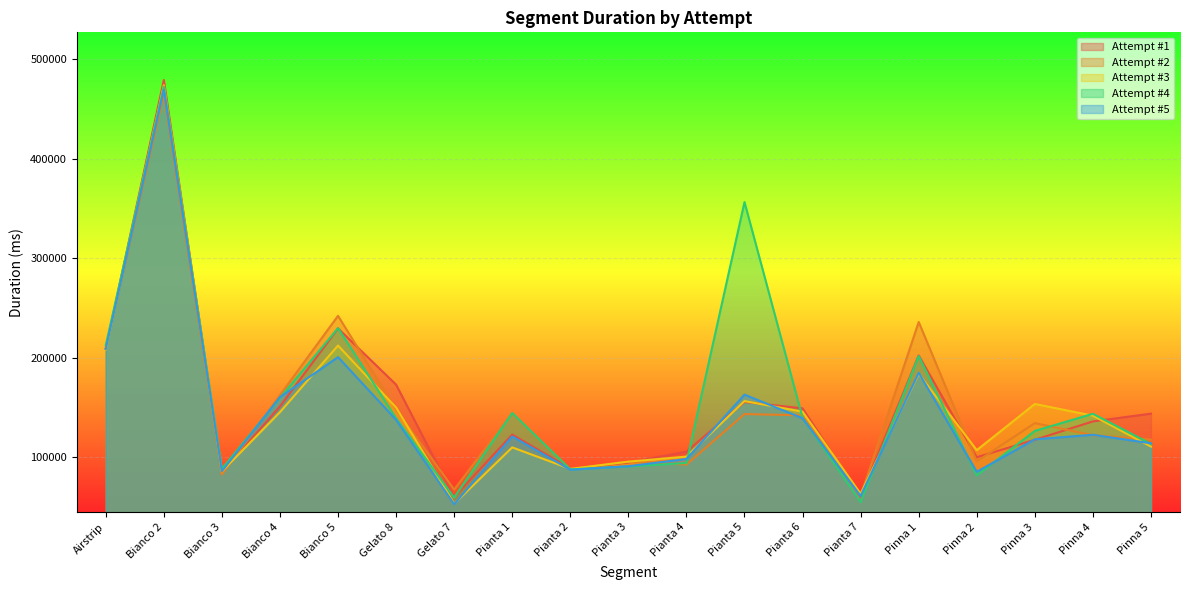

The Attempt #4 series shows 244292 at Pianta 6. True or false?

False